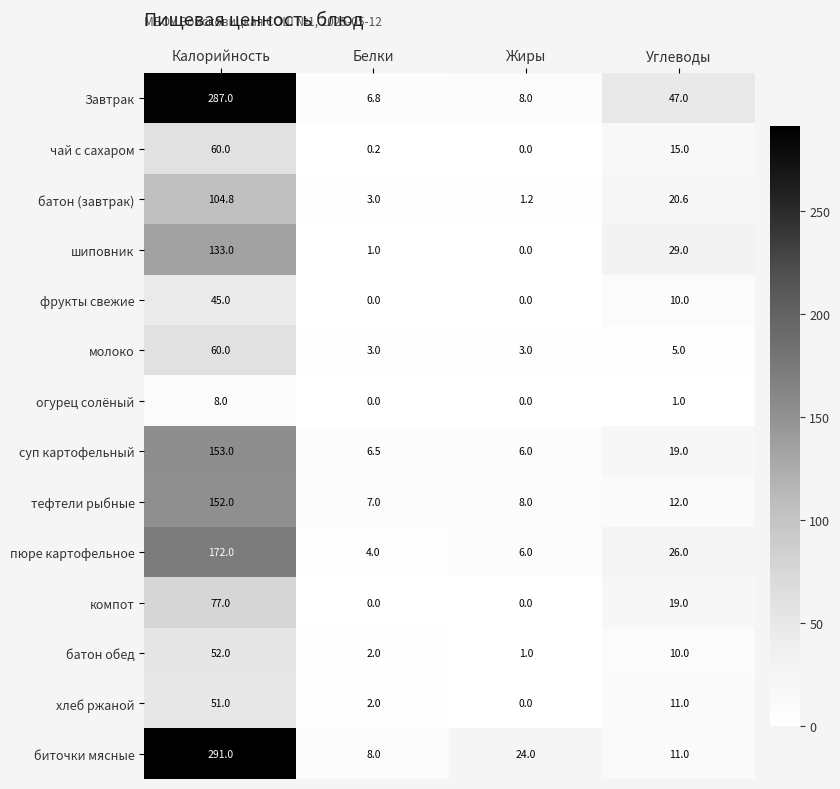

At which category is the sum across all series the highest?

Калорийность